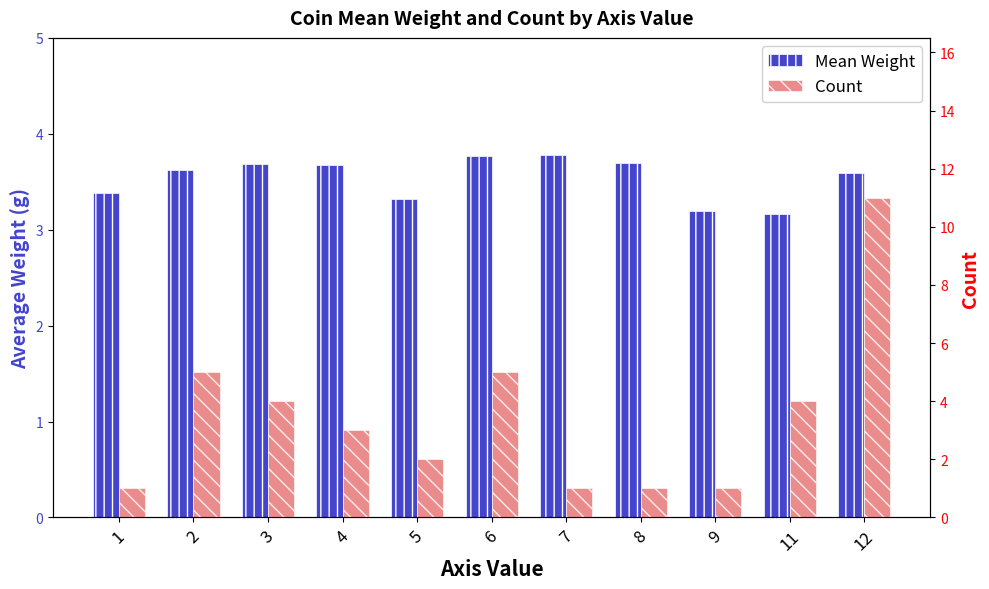

What is the approximate value of Mean Weight at 9?

3.2